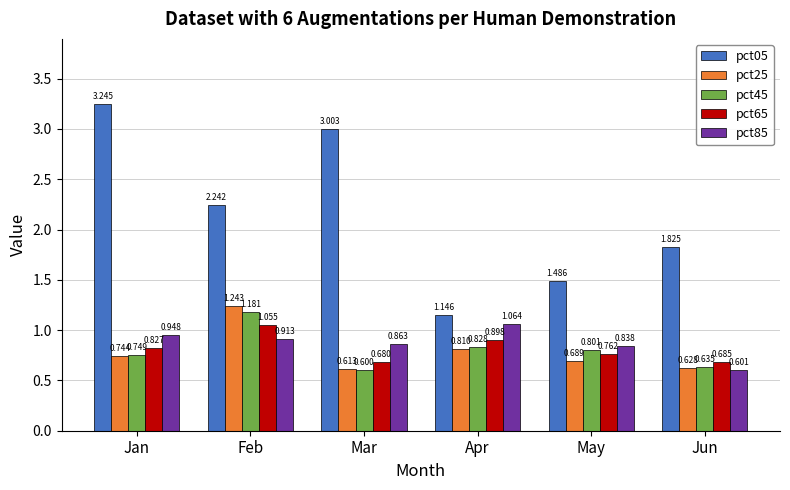

At which label is pct85 closest to 0?

Jun